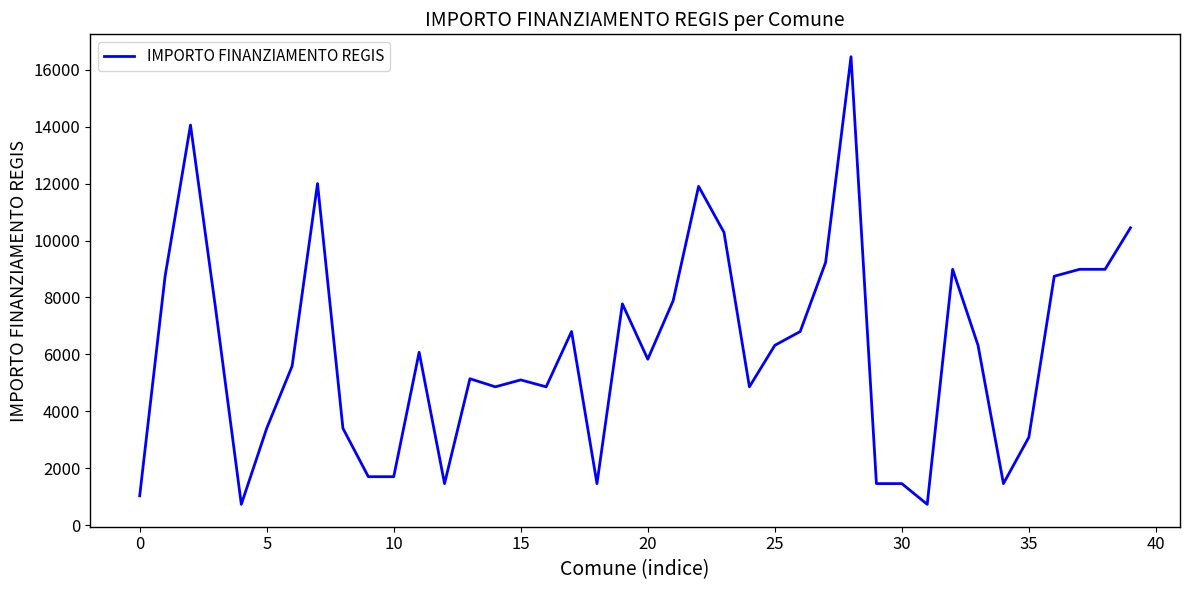

What is the minimum value shown in the chart?

729